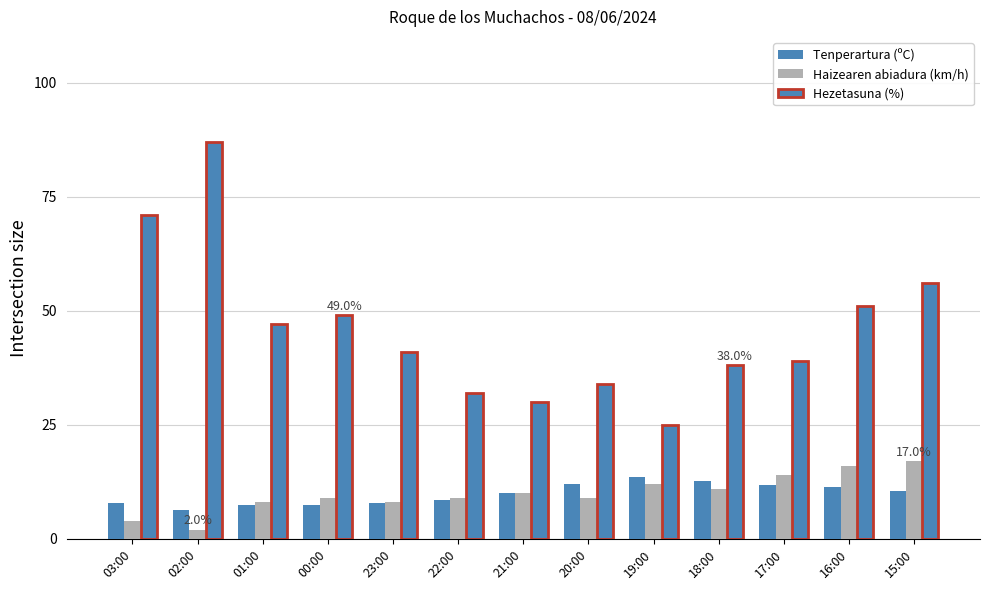

Reading left to right, what are all the values shown in this chart?

Tenperartura (ºC): 03:00=7.9	02:00=6.3	01:00=7.4	00:00=7.5	23:00=7.9	22:00=8.6	21:00=10.0	20:00=12.1	19:00=13.6	18:00=12.7	17:00=11.8	16:00=11.4	15:00=10.5
Haizearen abiadura (km/h): 03:00=4.0	02:00=2.0	01:00=8.0	00:00=9.0	23:00=8.0	22:00=9.0	21:00=10.0	20:00=9.0	19:00=12.0	18:00=11.0	17:00=14.0	16:00=16.0	15:00=17.0
Hezetasuna (%): 03:00=71.0	02:00=87.0	01:00=47.0	00:00=49.0	23:00=41.0	22:00=32.0	21:00=30.0	20:00=34.0	19:00=25.0	18:00=38.0	17:00=39.0	16:00=51.0	15:00=56.0